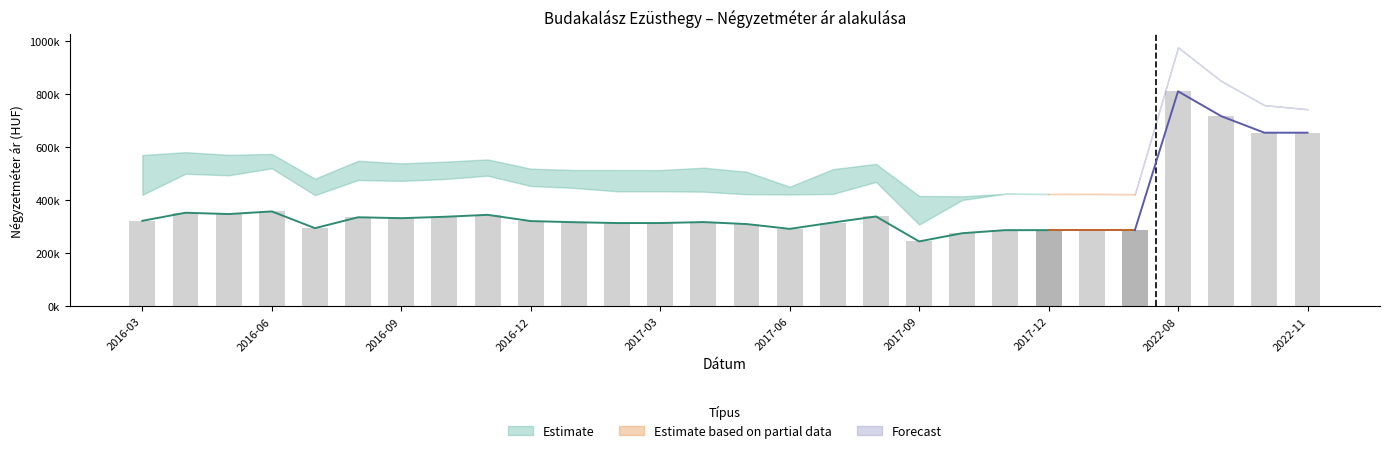

Which has a higher value, 2016-11 or 2016-07?

2016-11